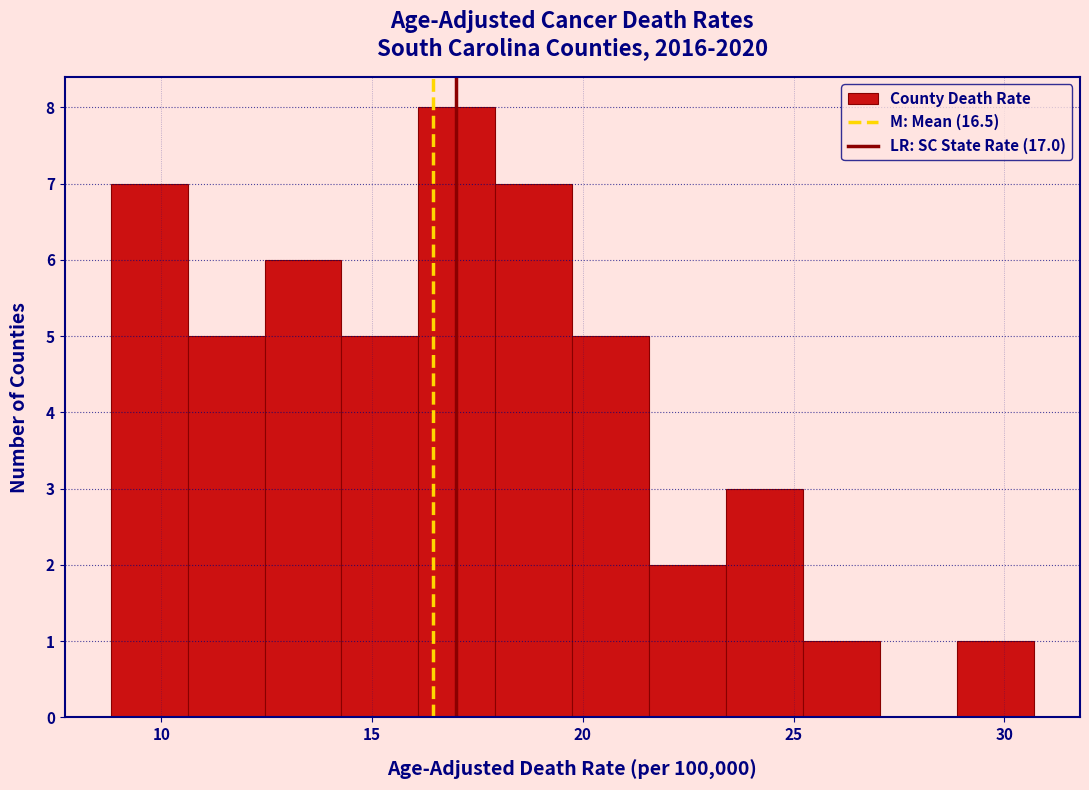

Around what value on the x-axis is the tallest bar? Give the approximate position of its centre, as read against the axis.

17.0